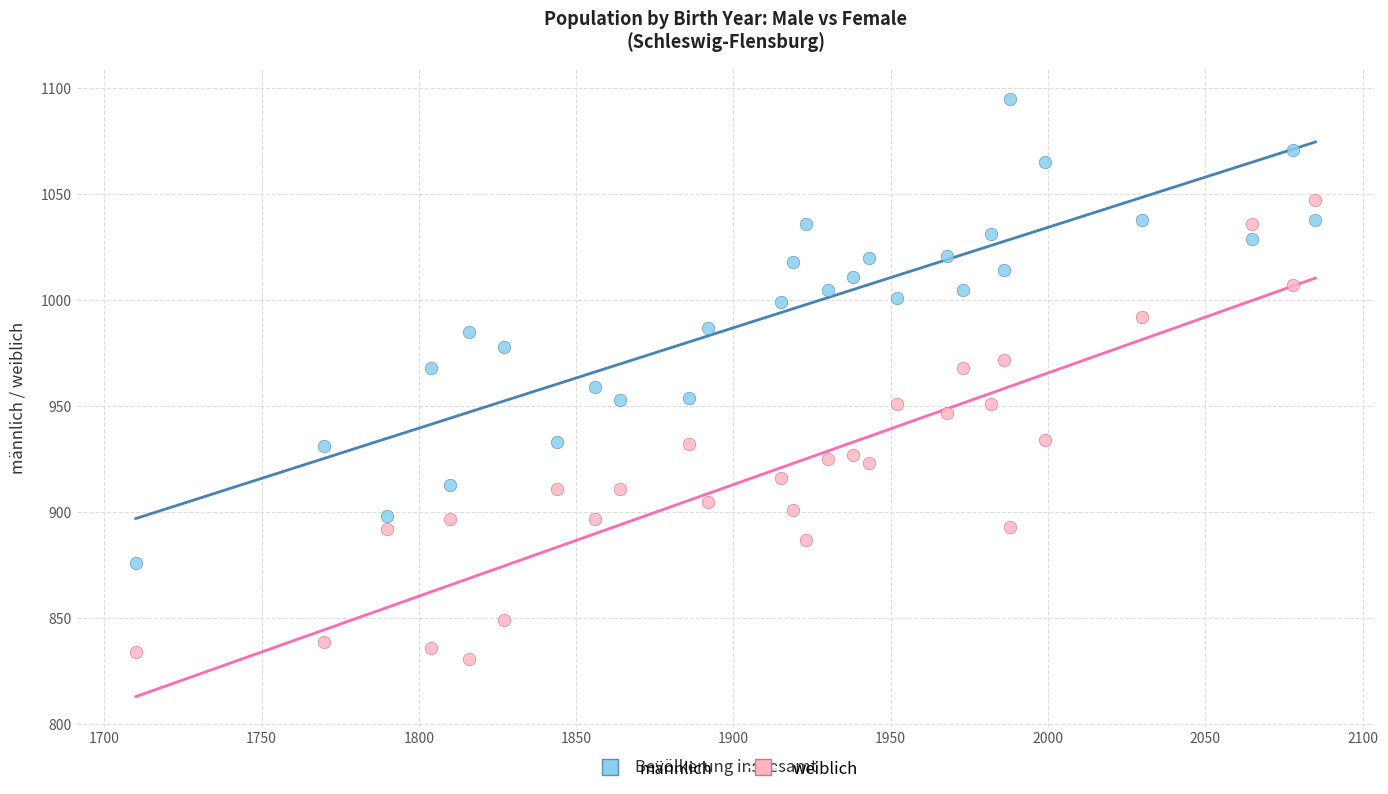

Which series reaches the maximum Y coordinate?

männlich